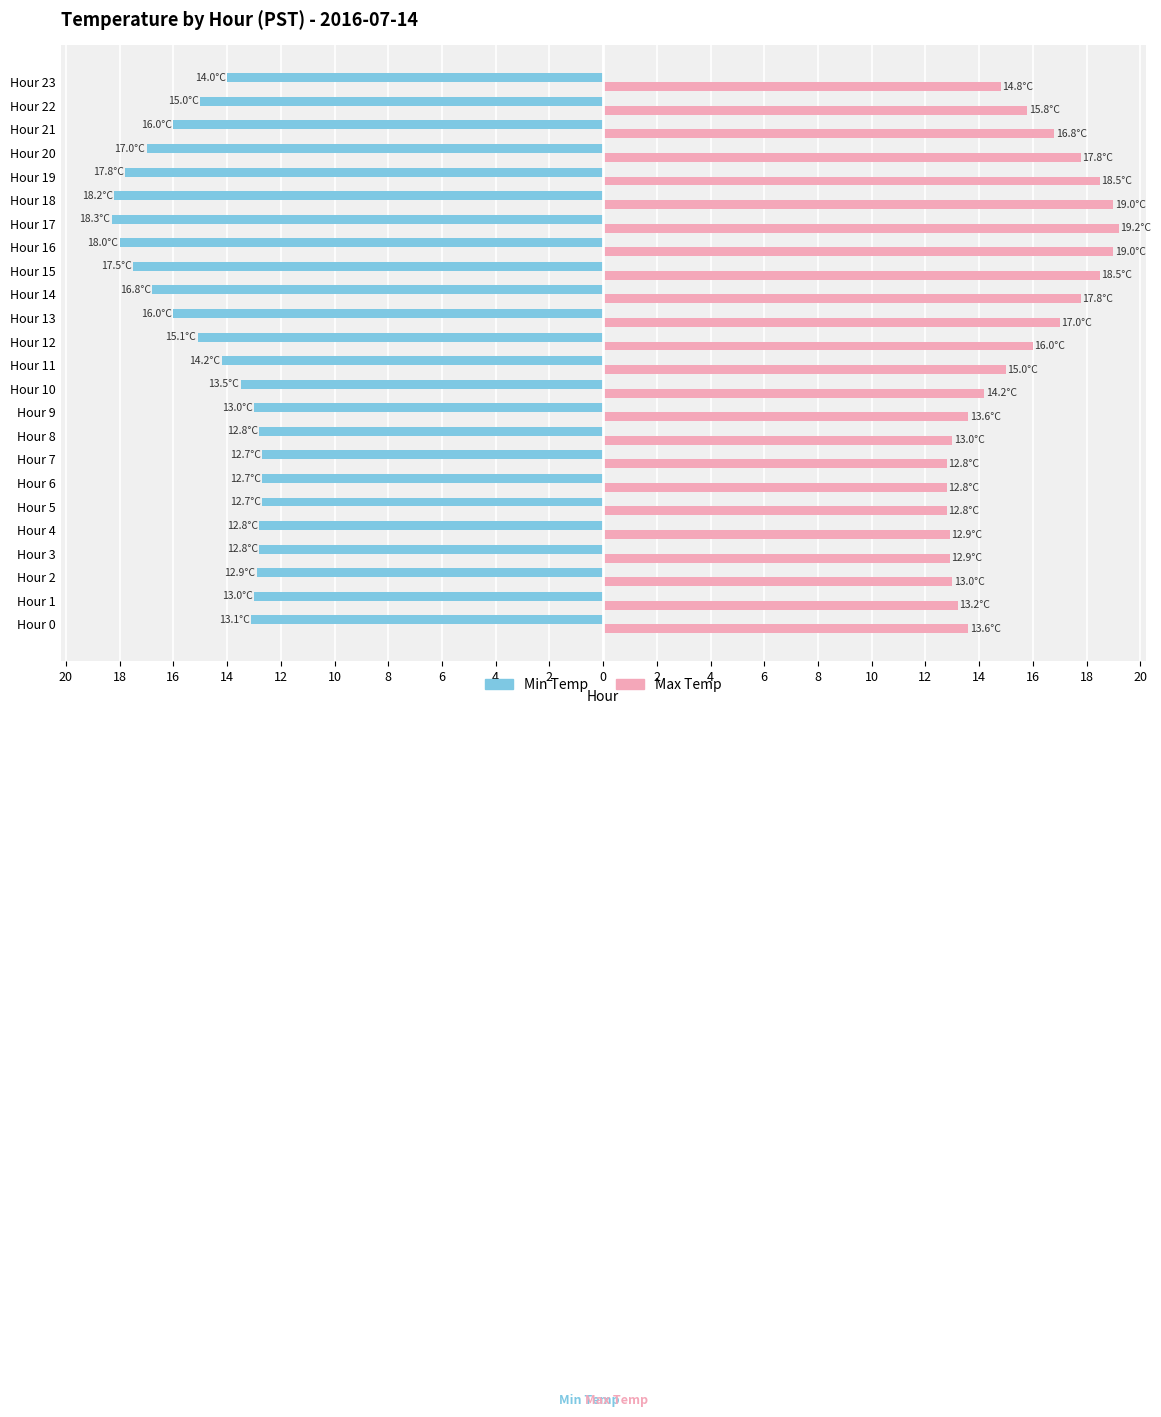

What are all the series names shown in the legend?

Min Temp, Max Temp